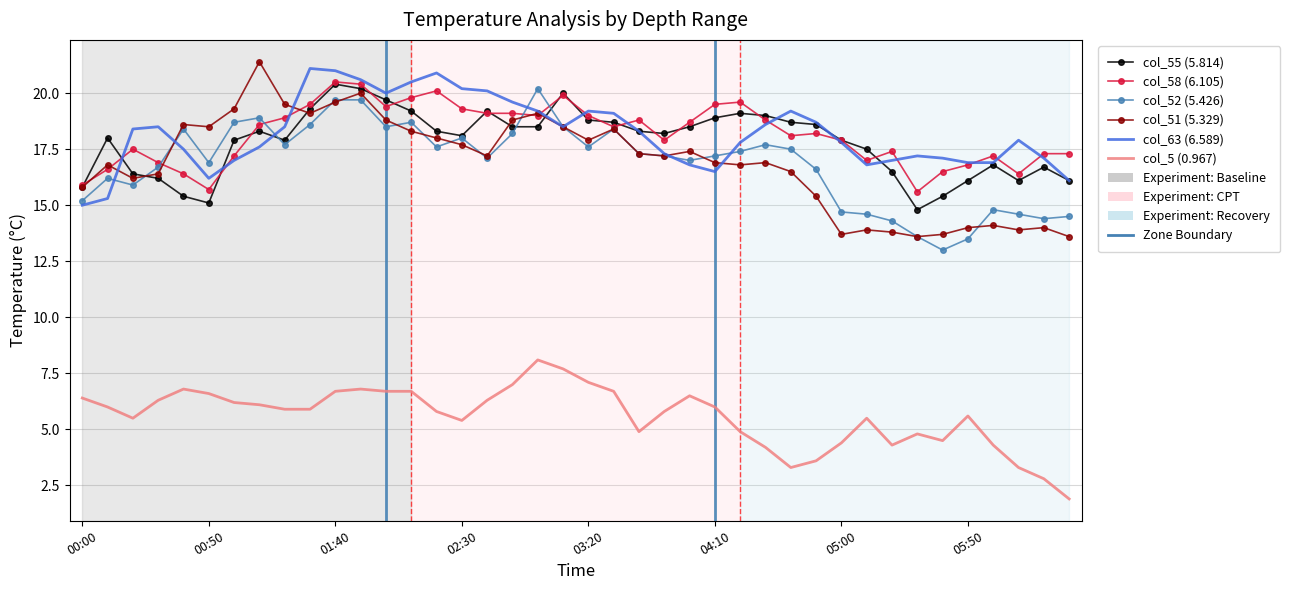

What is the greatest value displayed?

21.4